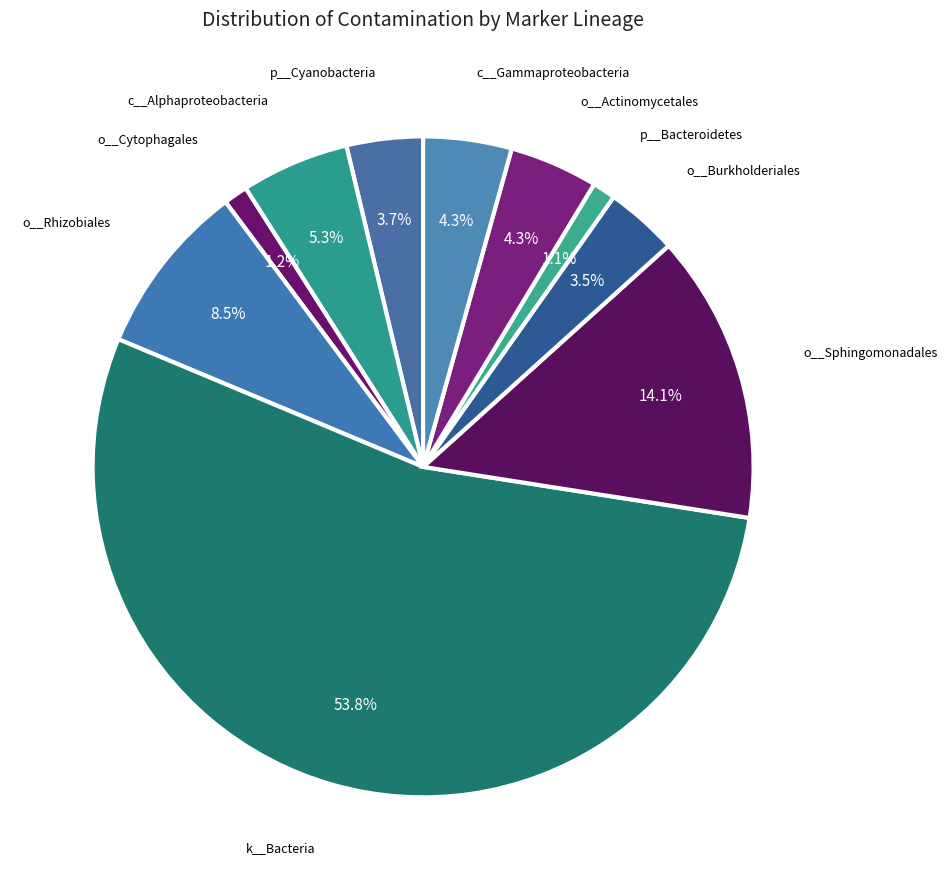

Which slice is the largest?

k__Bacteria